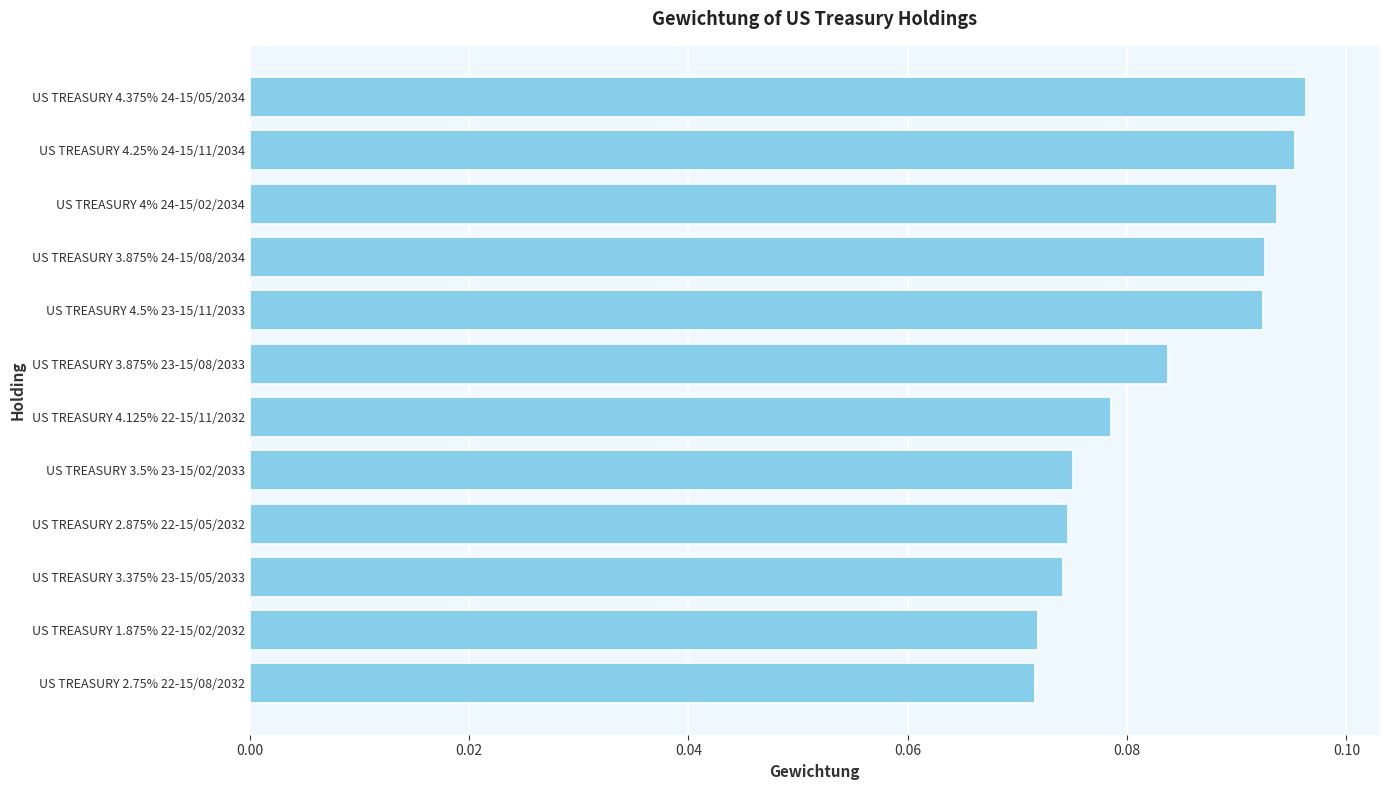

Which has a higher value, US TREASURY 2.75% 22-15/08/2032 or US TREASURY 3.375% 23-15/05/2033?

US TREASURY 3.375% 23-15/05/2033